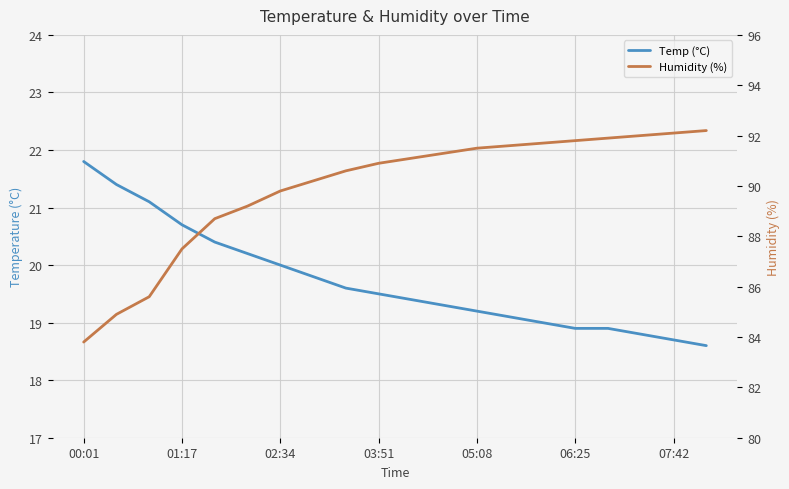

True or false: Humidity (%) and Temp (°C) intersect in this chart.

False